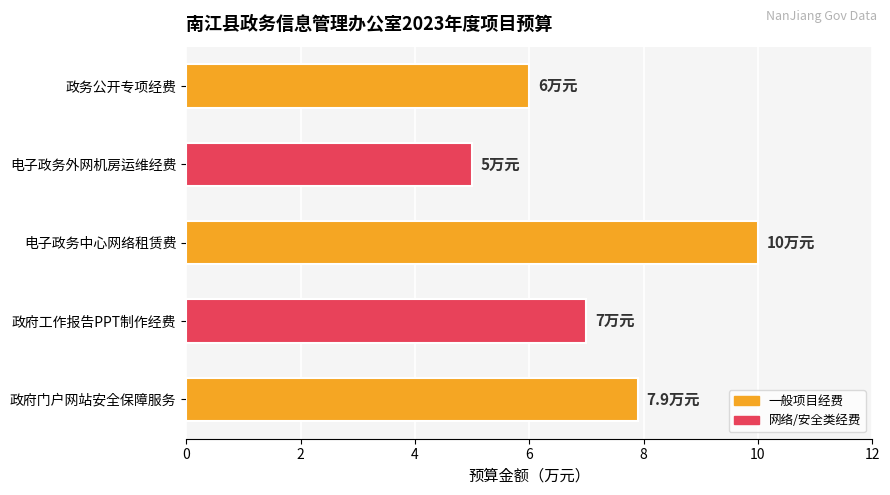

Rank the categories by value from highest to lowest.

电子政务中心网络租赁费, 政府门户网站安全保障服务, 政府工作报告PPT制作经费, 政务公开专项经费, 电子政务外网机房运维经费